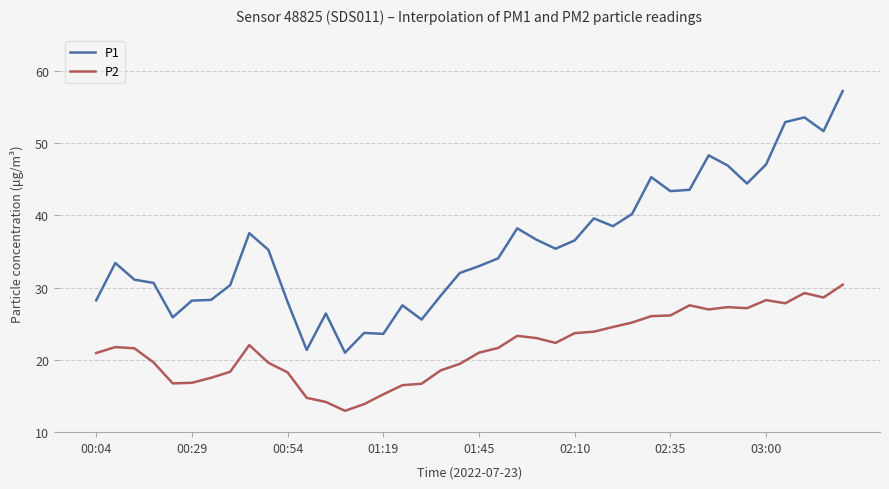

What is the maximum value shown in the chart?

57.2